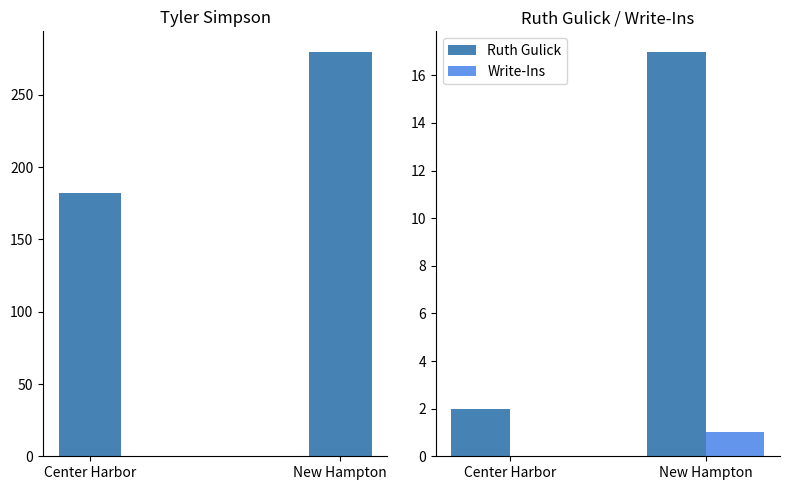

Rank the series at New Hampton from highest to lowest value.

Tyler Simpson, Ruth Gulick, Write-Ins